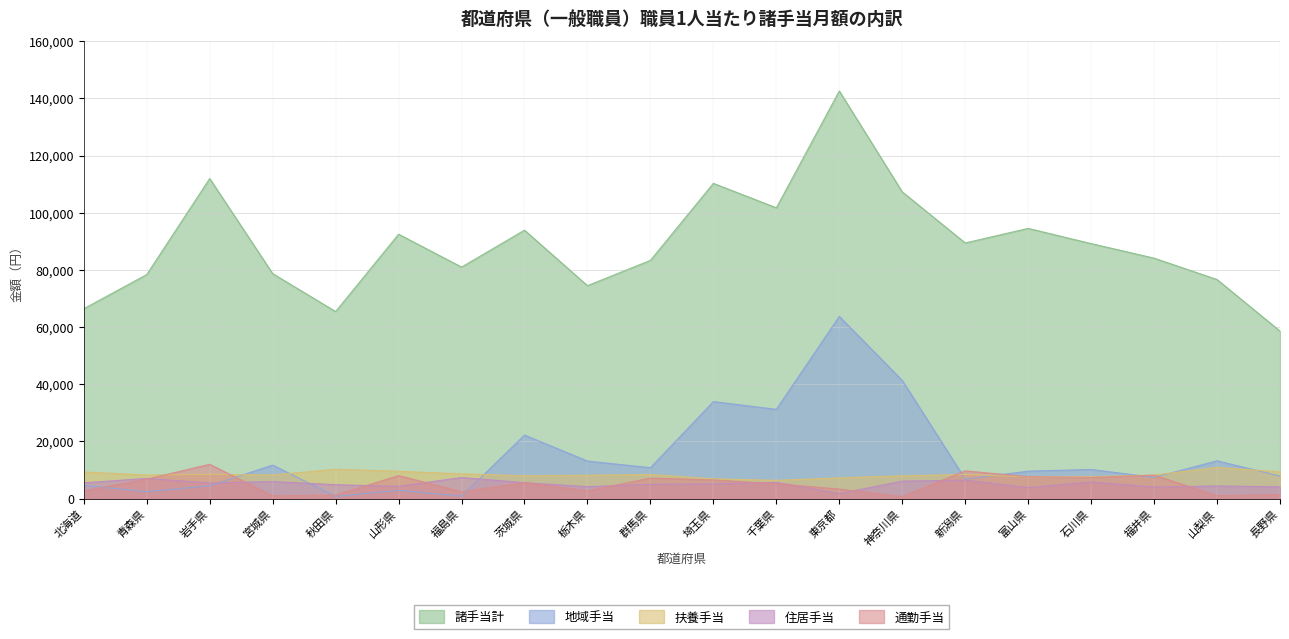

Between 福島県 and 石川県, which is larger?

石川県